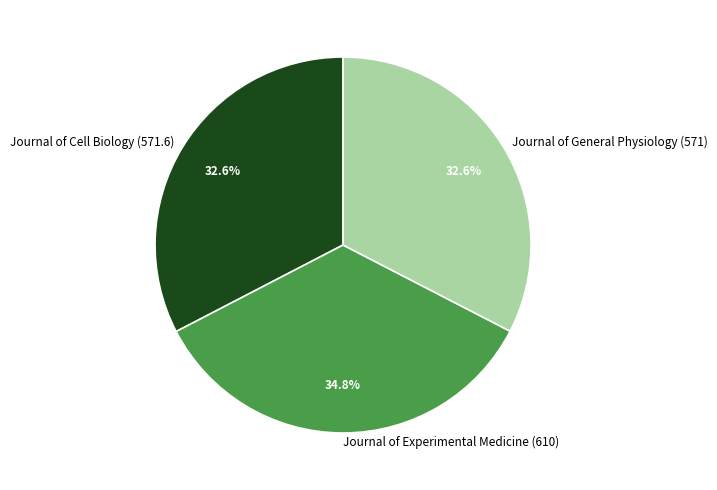

Between Journal of Experimental Medicine (610) and Journal of Cell Biology (571.6), which is larger?

Journal of Experimental Medicine (610)